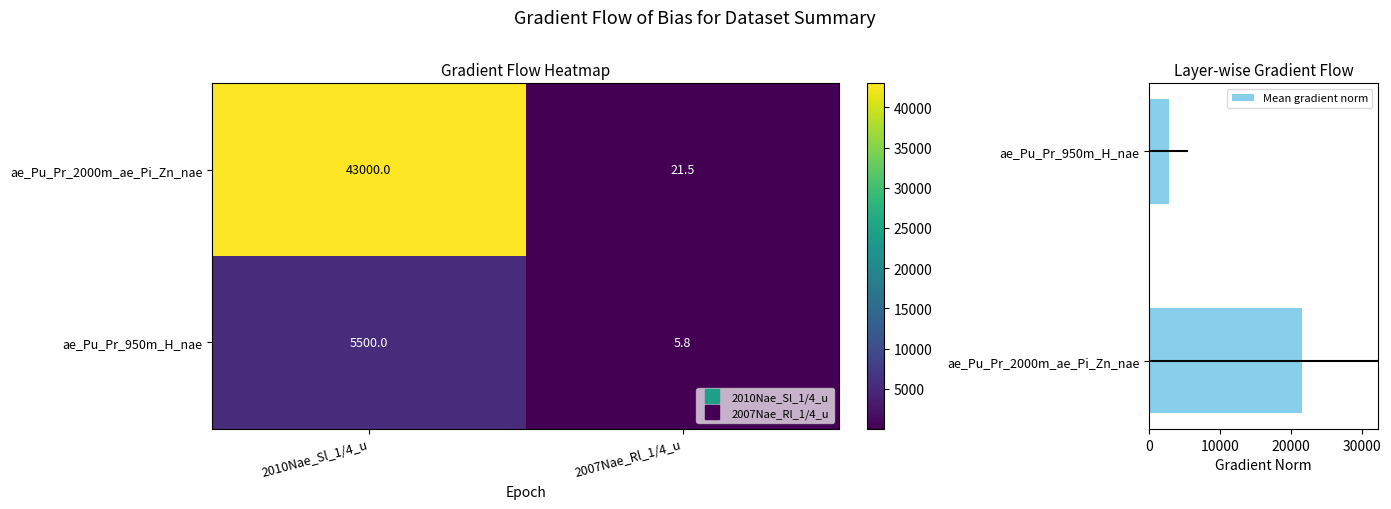

How many values in the ae_Pu_Pr_2000m_ae_Pi_Zn_nae series are below 43000?

1